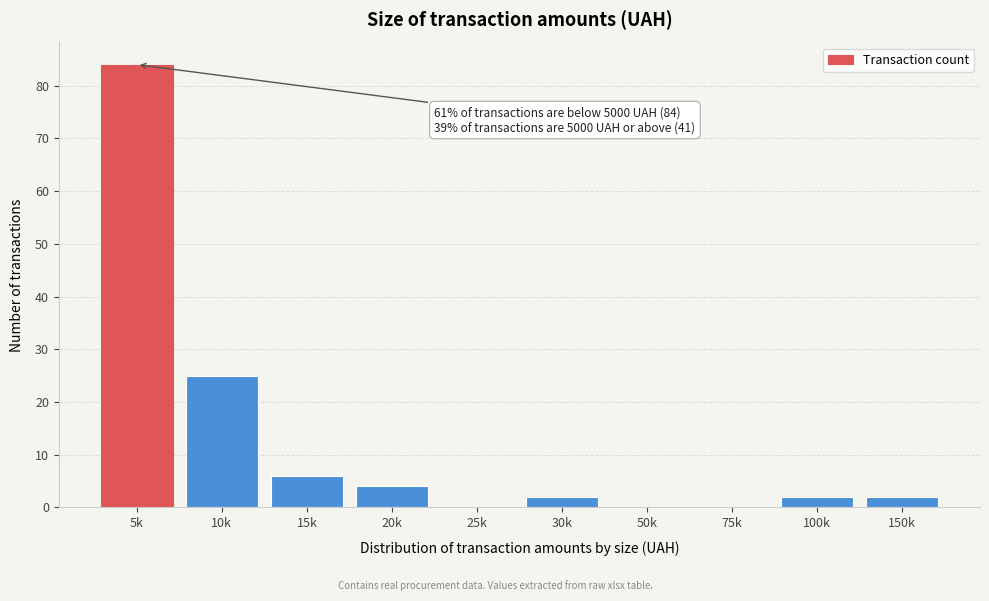

Reading left to right, what are all the values shown in this chart?

5k=84	10k=25	15k=6	20k=4	25k=0	30k=2	50k=0	75k=0	100k=2	150k=2